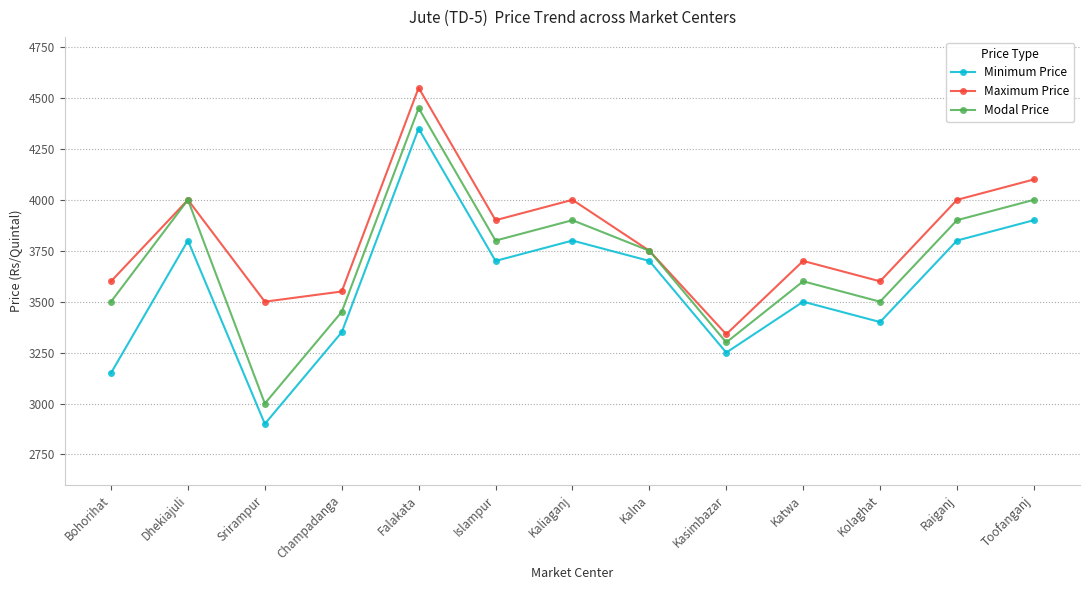

Reading left to right, extract all data points from this chart.

Minimum Price: Bohorihat=3150	Dhekiajuli=3800	Srirampur=2900	Champadanga=3350	Falakata=4350	Islampur=3700	Kaliaganj=3800	Kalna=3700	Kasimbazar=3250	Katwa=3500	Kolaghat=3400	Raiganj=3800	Toofanganj=3900
Maximum Price: Bohorihat=3600	Dhekiajuli=4000	Srirampur=3500	Champadanga=3550	Falakata=4550	Islampur=3900	Kaliaganj=4000	Kalna=3750	Kasimbazar=3340	Katwa=3700	Kolaghat=3600	Raiganj=4000	Toofanganj=4100
Modal Price: Bohorihat=3500	Dhekiajuli=4000	Srirampur=3000	Champadanga=3450	Falakata=4450	Islampur=3800	Kaliaganj=3900	Kalna=3750	Kasimbazar=3300	Katwa=3600	Kolaghat=3500	Raiganj=3900	Toofanganj=4000